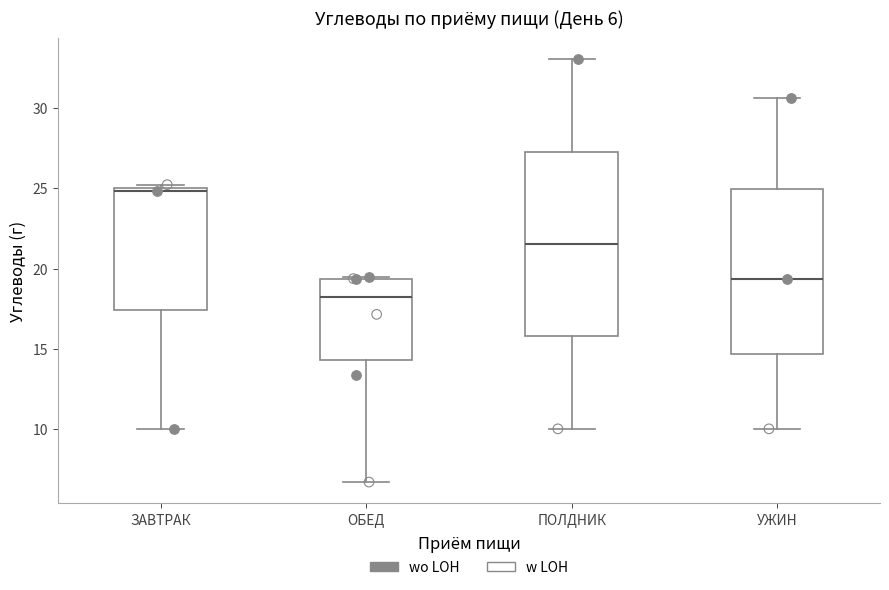

Which box has the highest median line?

ЗАВТРАК